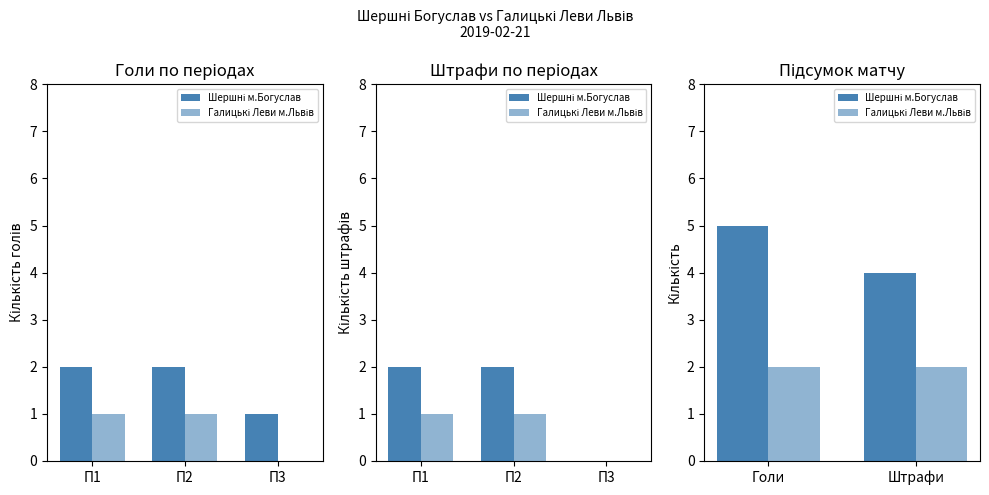

Which series has the largest total across all categories?

Шершні м.Богуслав